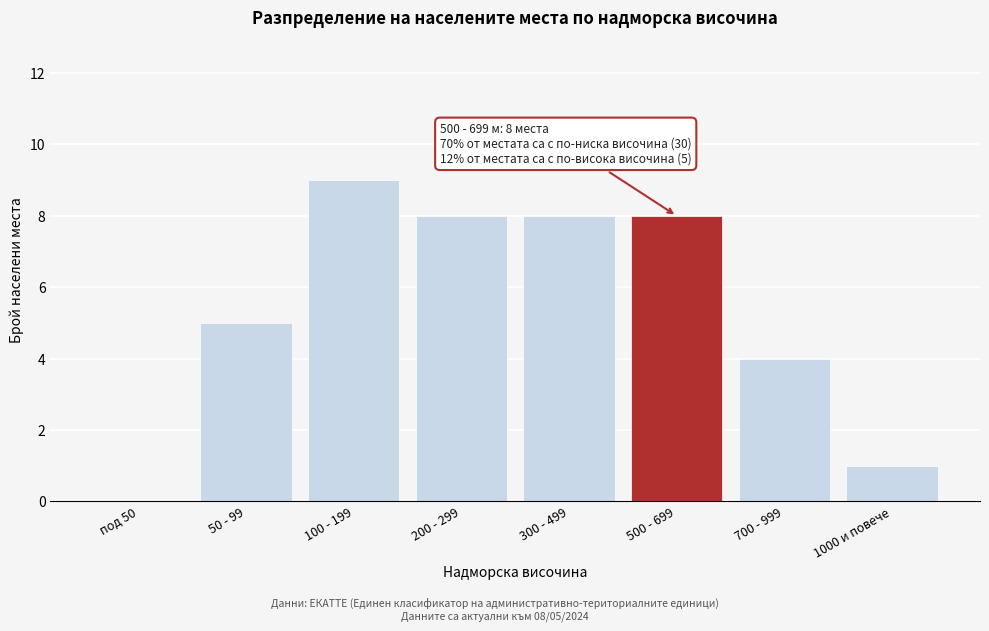

Reading left to right, extract all data points from this chart.

под 50=0	50 - 99=5	100 - 199=9	200 - 299=8	300 - 499=8	500 - 699=8	700 - 999=4	1000 и повече=1